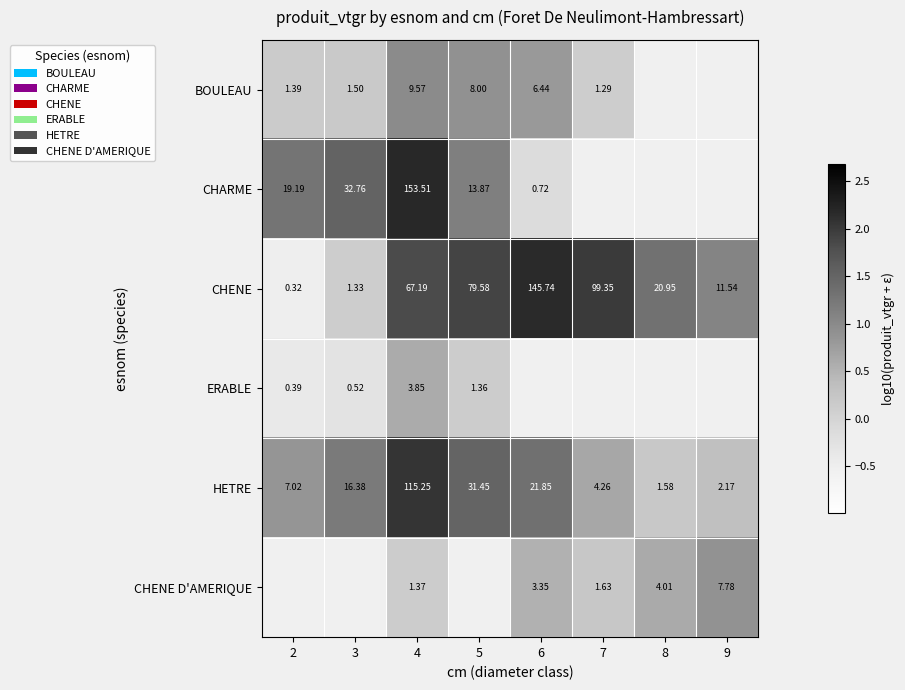

Is the value of HETRE at 6 greater than the value of CHARME at 3?

No